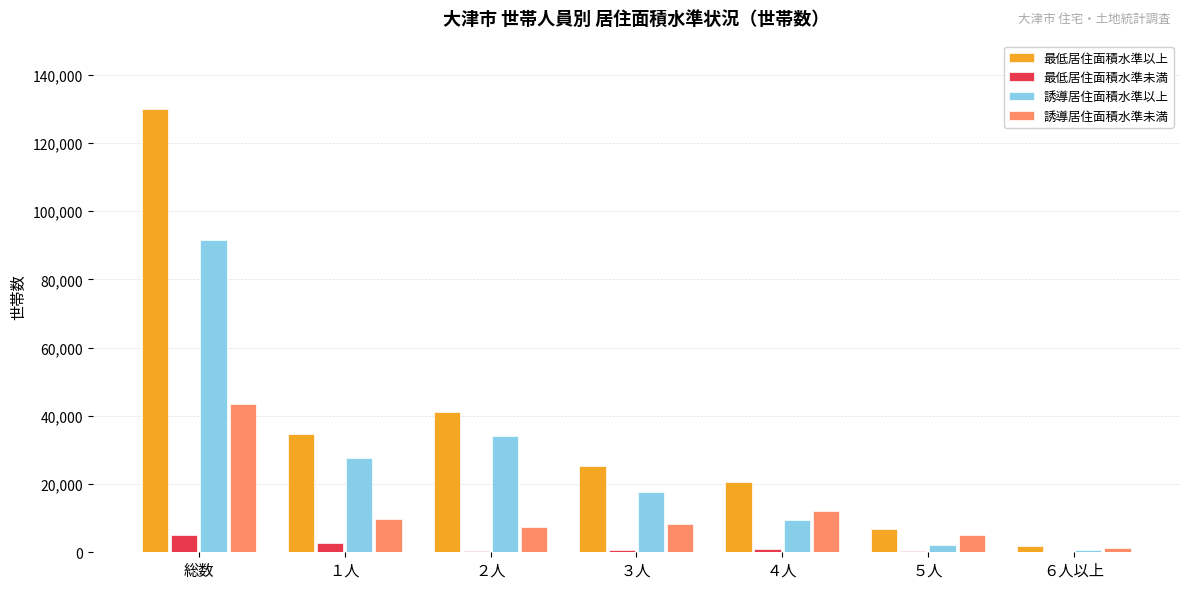

What is the total value across all series at 総数?

270530